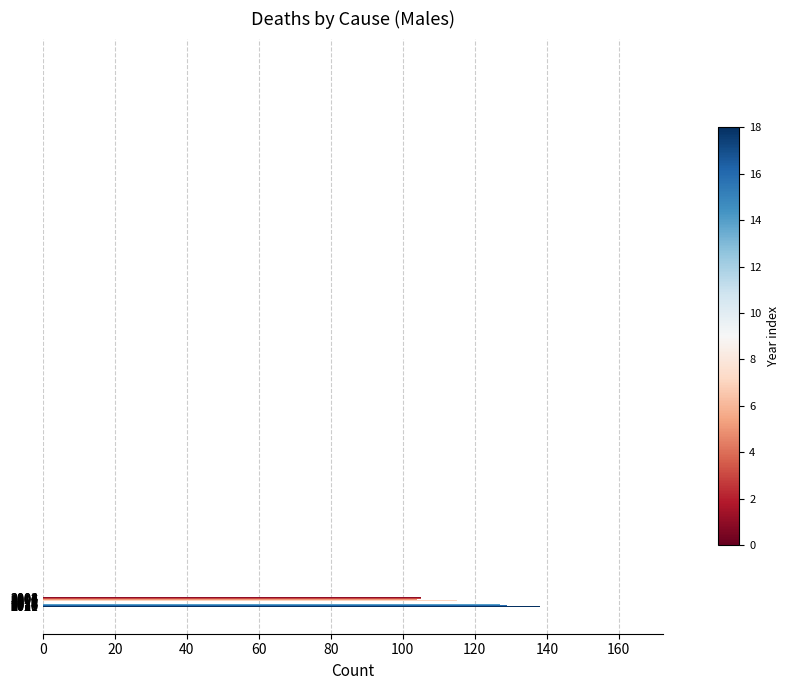

What is the value of the 18th bar from the top?

164